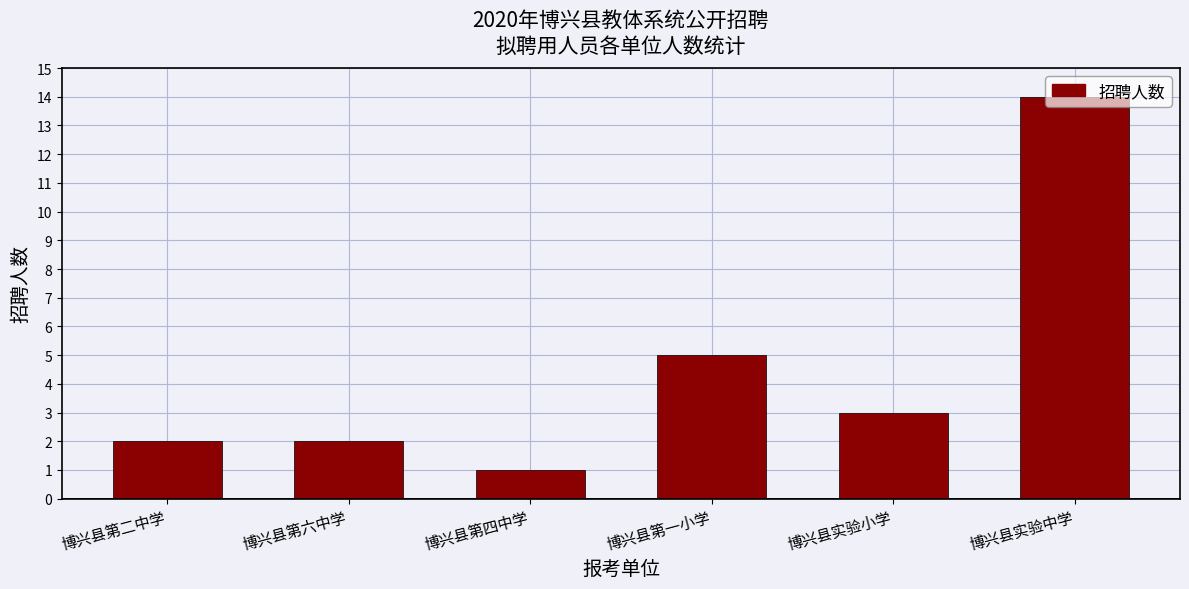

Where is the data nearest to the value 7?

博兴县第一小学